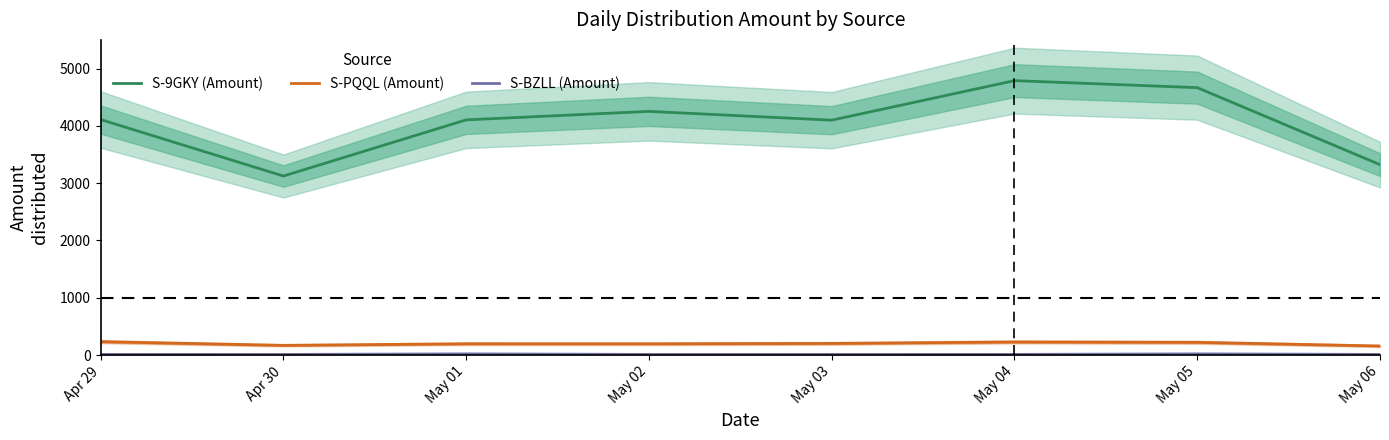

Which series has the largest range (max minus min)?

S-9GKY (Amount)